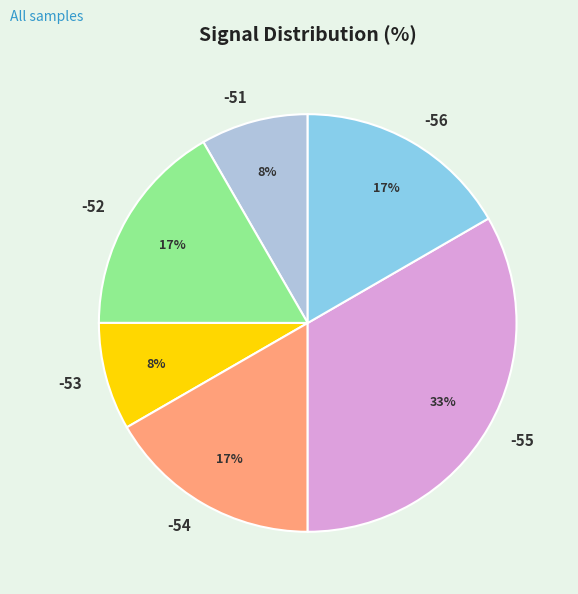

What is the largest slice in the pie chart?

-55